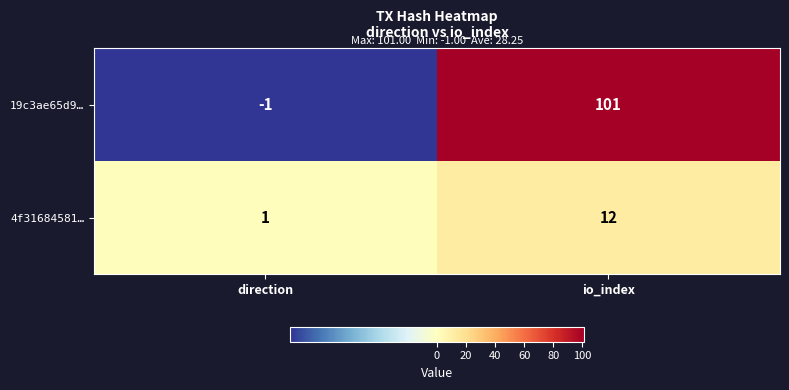

Between direction and io_index, which series saw the biggest shift?

19c3ae65d9…